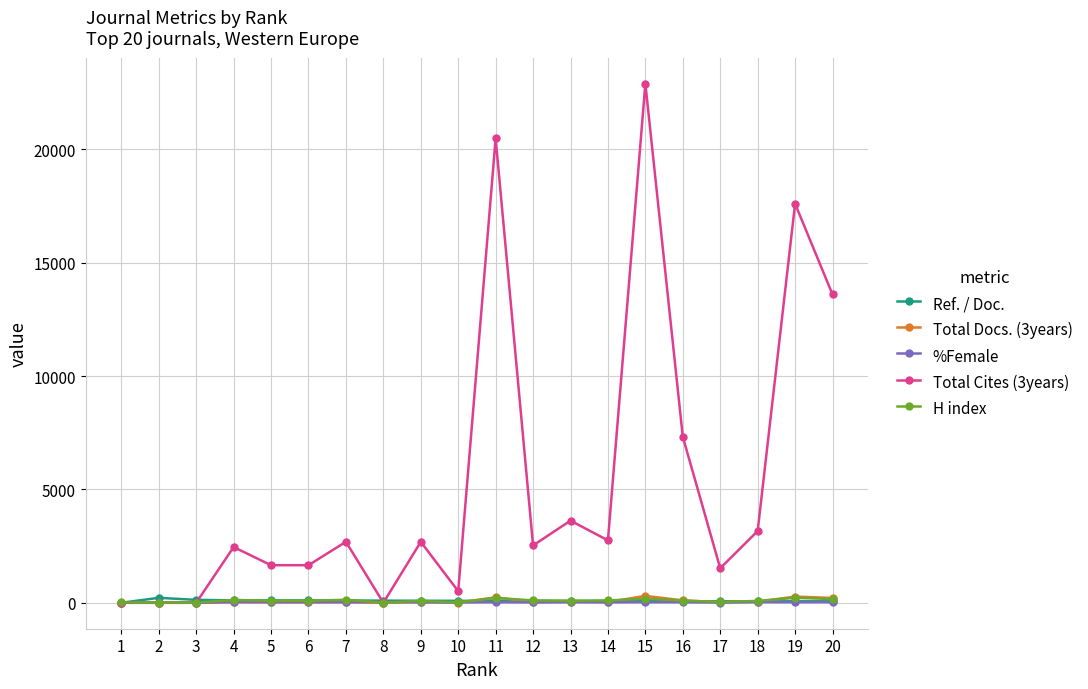

Does the chart have visible grid lines?

Yes